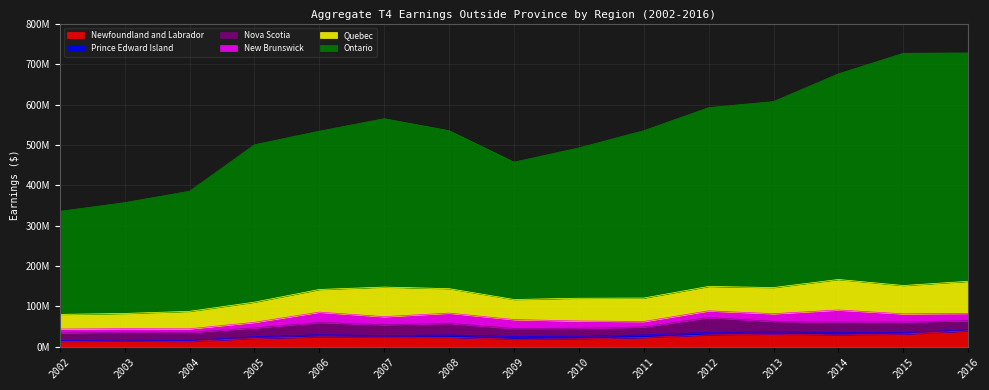

Does the chart have visible grid lines?

Yes